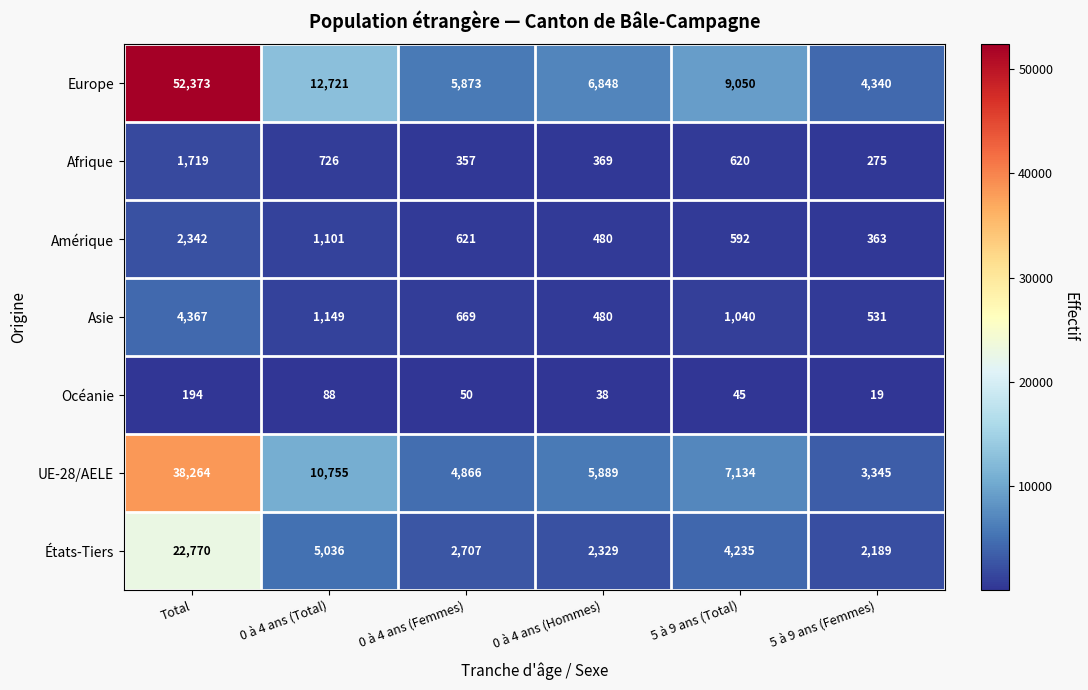

What is the minimum value shown in the chart?

19